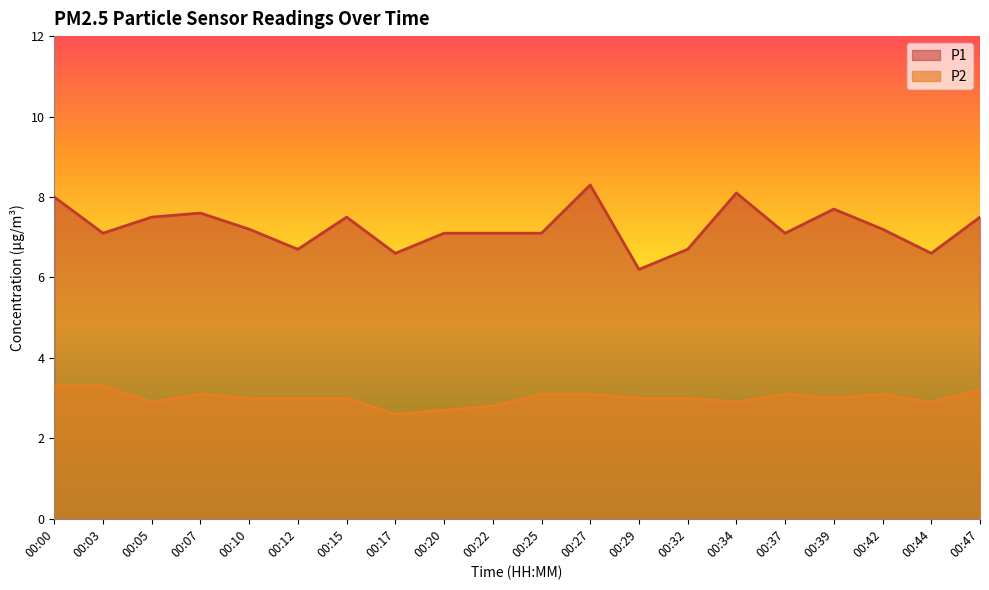

True or false: P2 and P1 intersect in this chart.

False